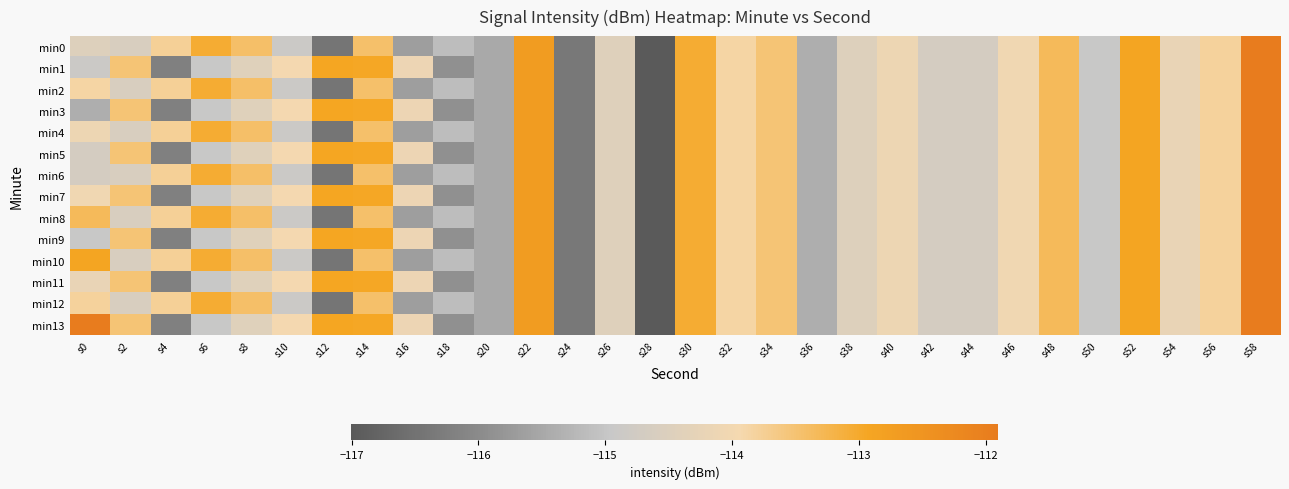

List the series in order of their peak value, lowest first.

min0, min1, min2, min3, min4, min5, min6, min7, min8, min9, min10, min11, min12, min13